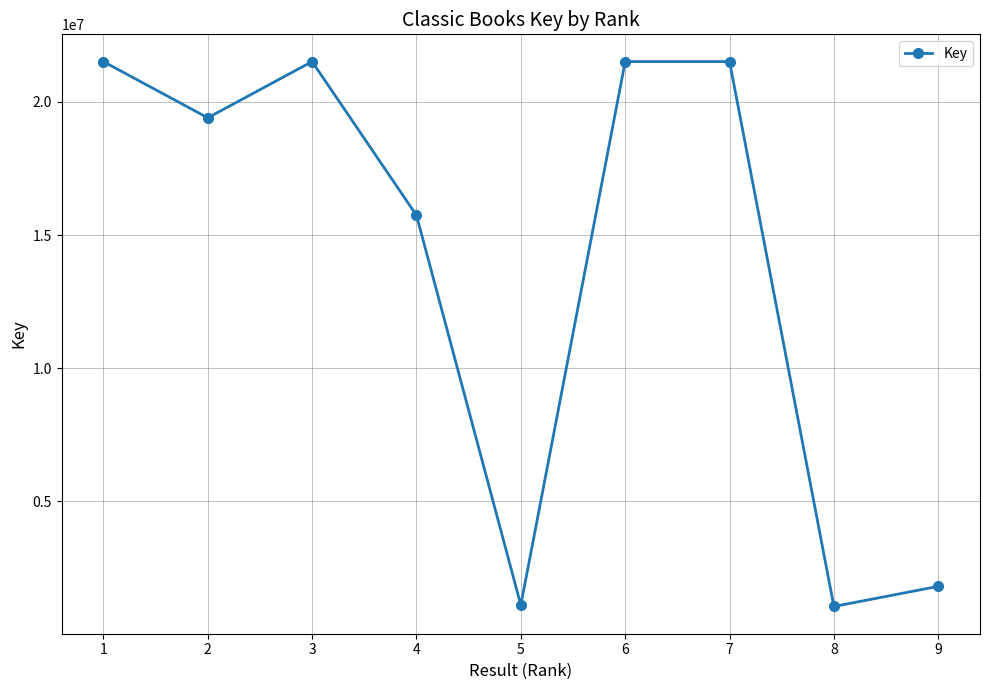

What is the ratio of the value at 3 to the value at 4?

1.4